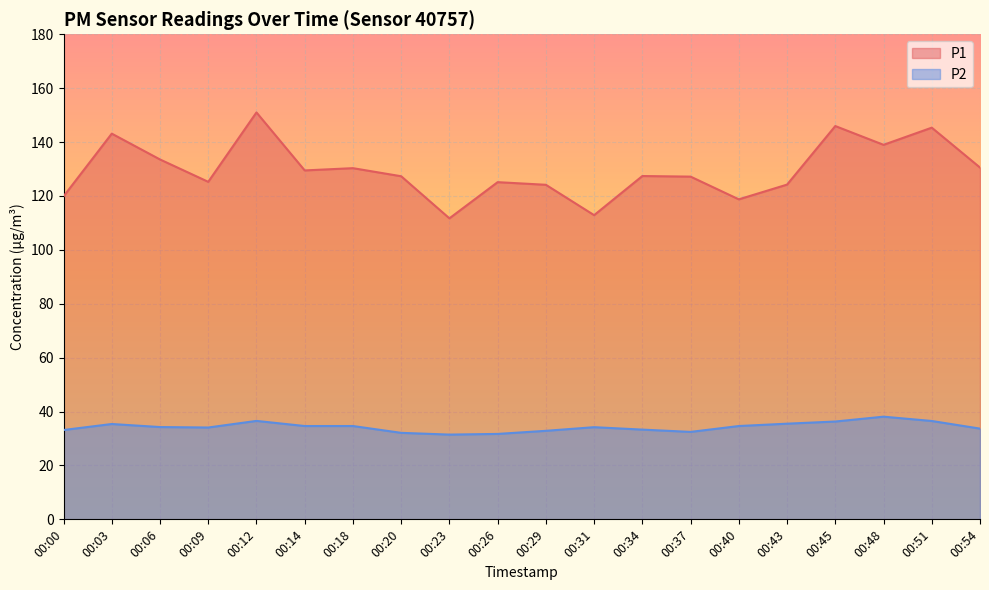

Between 00:43 and 00:12, which is larger?

00:12